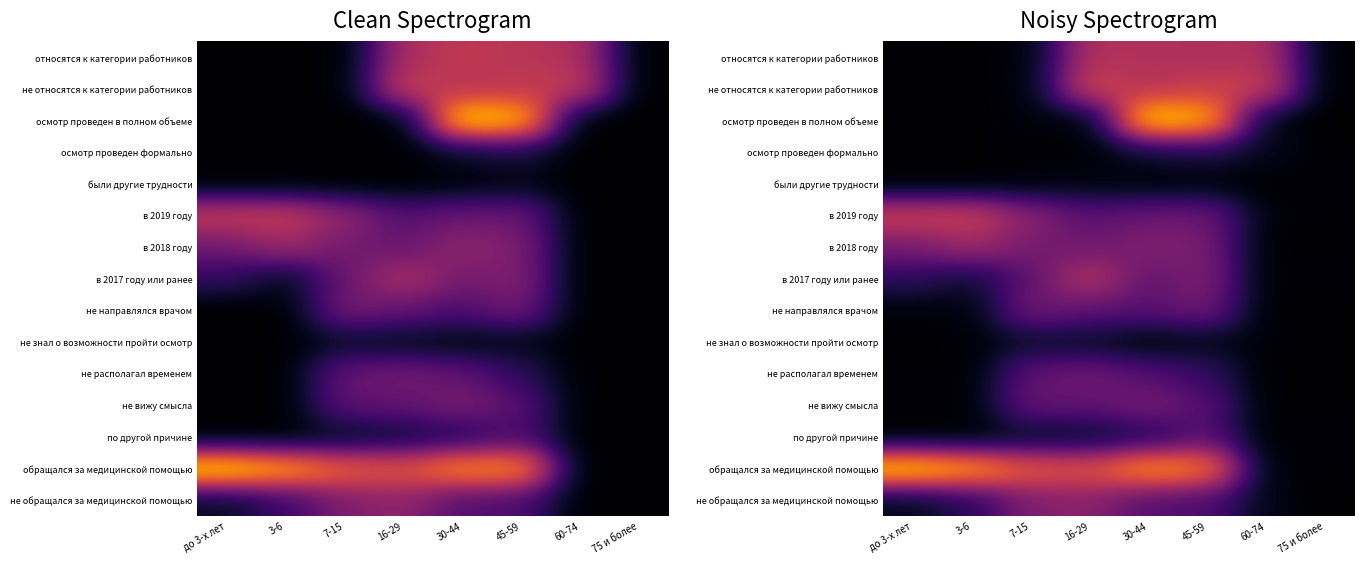

At 3-6, list the series in order from largest to smallest.

обращался за медицинской помощью, в 2019 году, в 2018 году, не обращался за медицинской помощью, в 2017 году или ранее, не направлялся врачом, не знал о возможности пройти осмотр, не вижу смысла, относятся к категории работников, не относятся к категории работников, осмотр проведен в полном объеме, осмотр проведен формально, были другие трудности, не располагал временем, по другой причине